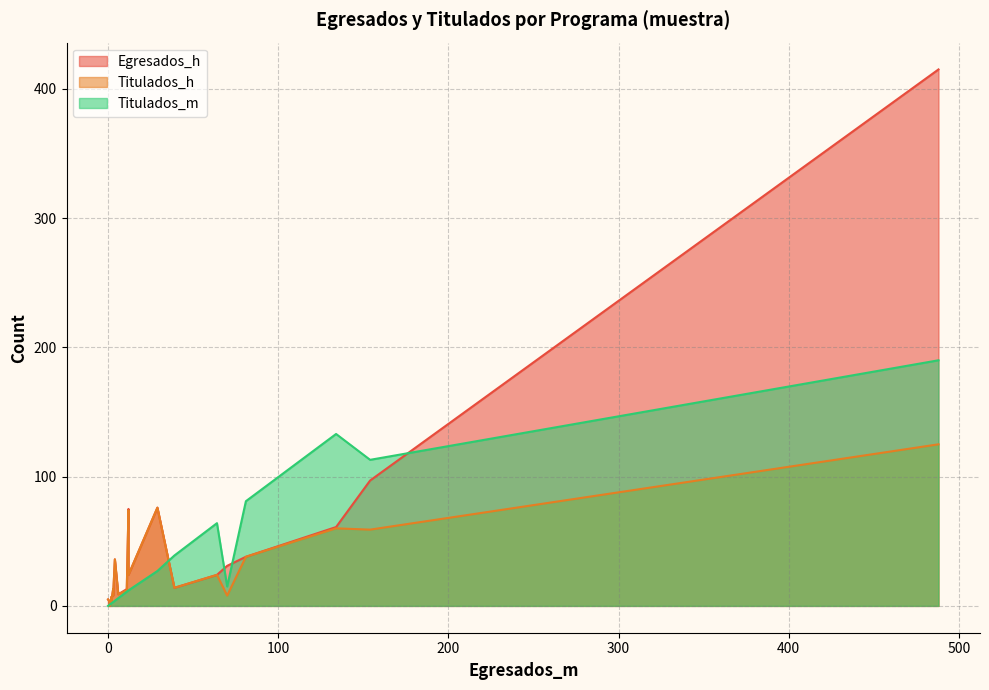

Which series has the widest spread of values?

Egresados_h